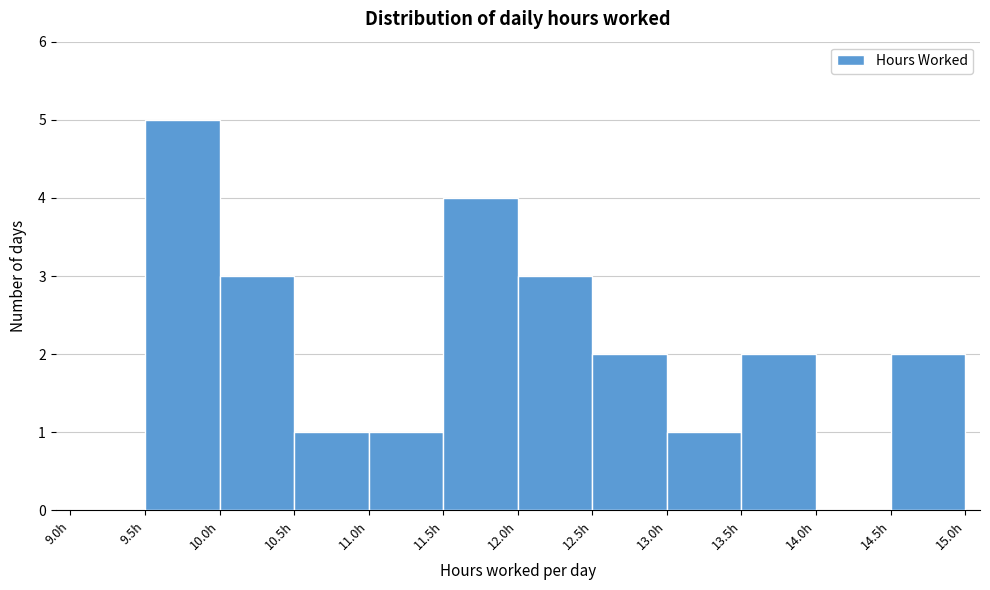

Reading left to right, list every bar in this chart as the range it spans on the x-axis followed by its height. The values are not printed on the chart, so give them approximately, as read against the axis.

9.0 to 9.5: 0
9.5 to 10.0: 5
10.0 to 10.5: 3
10.5 to 11.0: 1
11.0 to 11.5: 1
11.5 to 12.0: 4
12.0 to 12.5: 3
12.5 to 13.0: 2
13.0 to 13.5: 1
13.5 to 14.0: 2
14.0 to 14.5: 0
14.5 to 15.0: 2